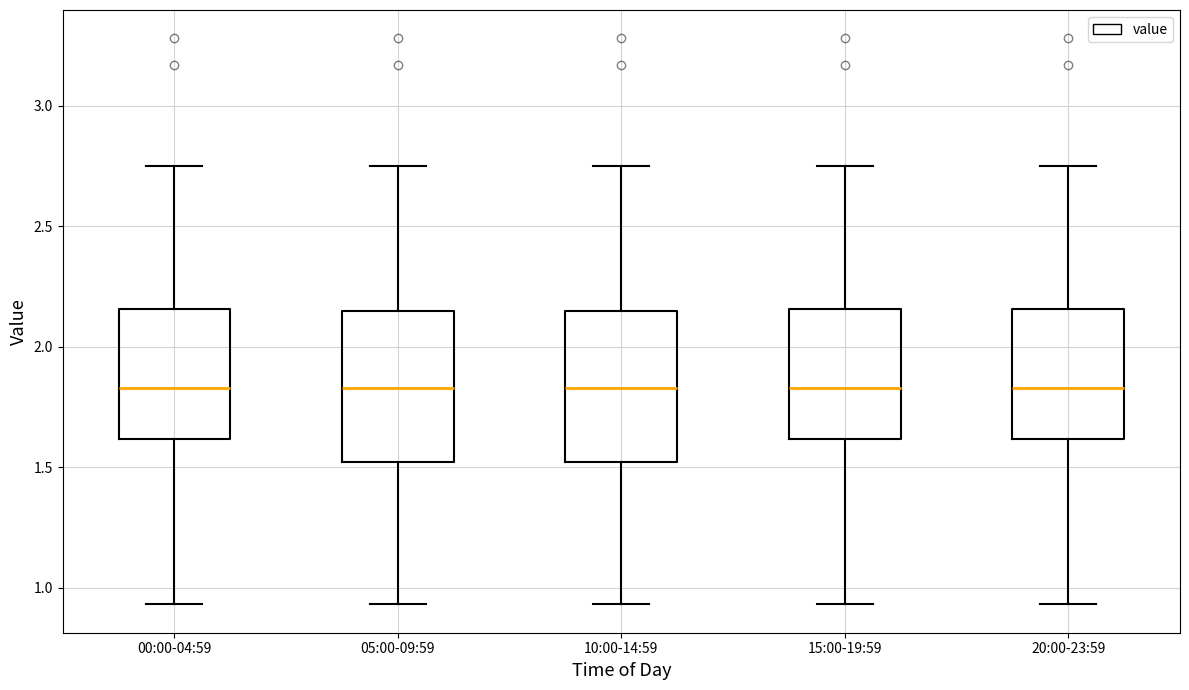

Reading left to right, read every box against the y-axis: the position of its median line, the range the box covers, and the ends of its whiskers. The values are not printed on the chart, so give them approximately, as read against the axis.

00:00-04:59: median 1.85, box 1.60 to 2.15, whiskers 0.95 to 2.75
05:00-09:59: median 1.85, box 1.50 to 2.15, whiskers 0.95 to 2.75
10:00-14:59: median 1.85, box 1.50 to 2.15, whiskers 0.95 to 2.75
15:00-19:59: median 1.85, box 1.60 to 2.15, whiskers 0.95 to 2.75
20:00-23:59: median 1.85, box 1.60 to 2.15, whiskers 0.95 to 2.75